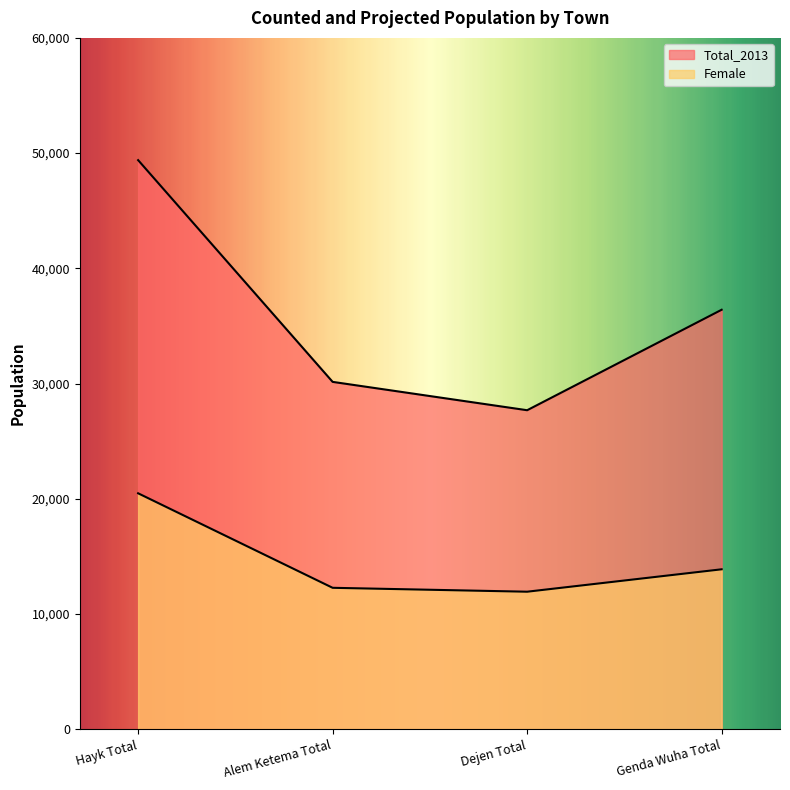

Is it true that Total_2013 equals 52095.5 at Alem Ketema Total?

False